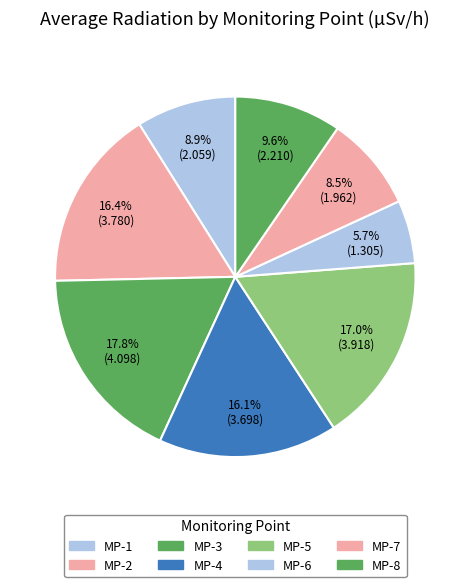

Between MP-3 and MP-6, which is larger?

MP-3